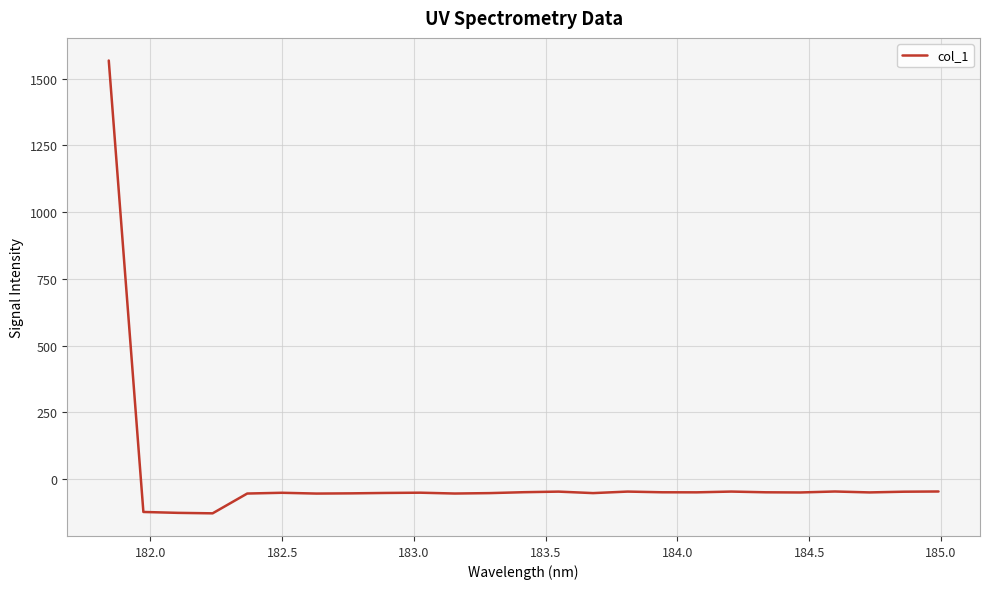

What is the maximum value shown in the chart?

1568.3